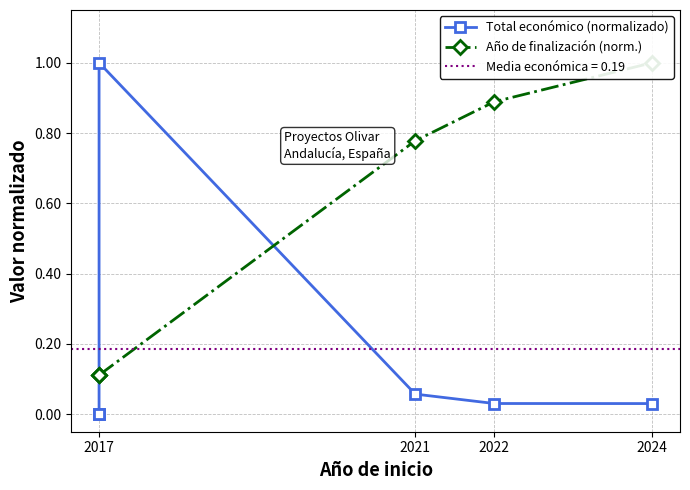

Which series has the largest total across all categories?

Año de finalización (norm.)